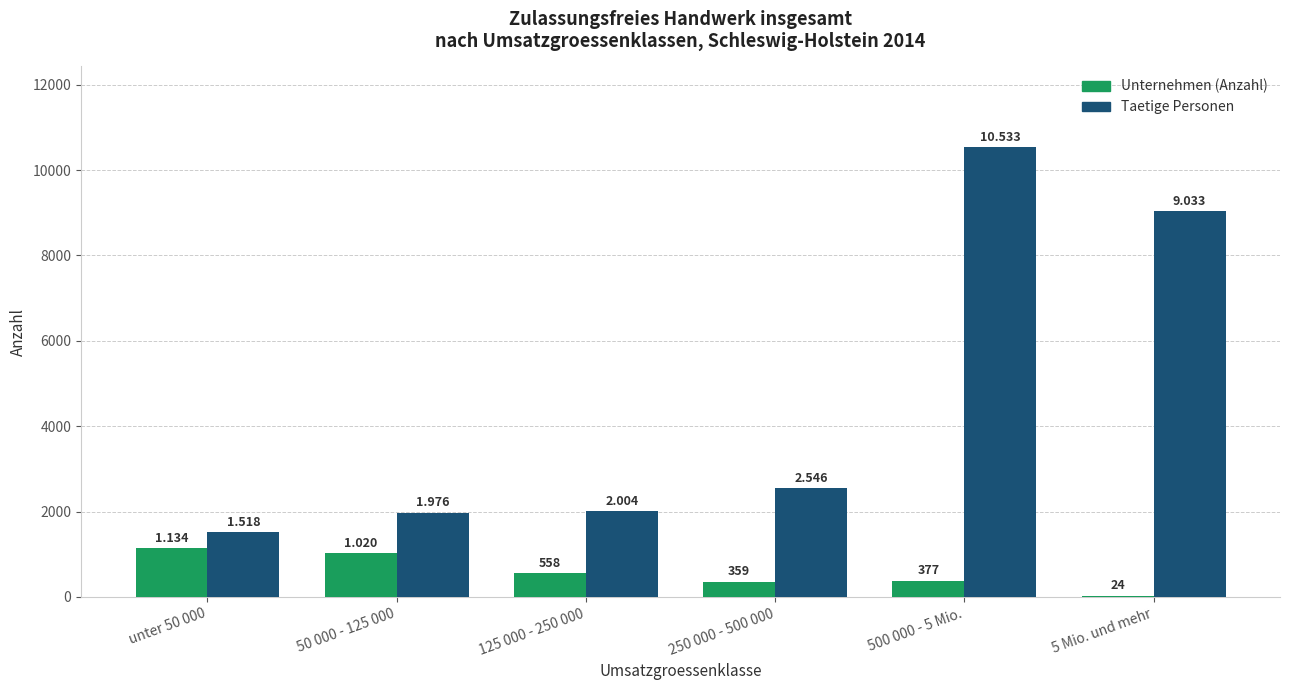

At which label does Taetige Personen first exceed 2546?

500 000 - 5 Mio.